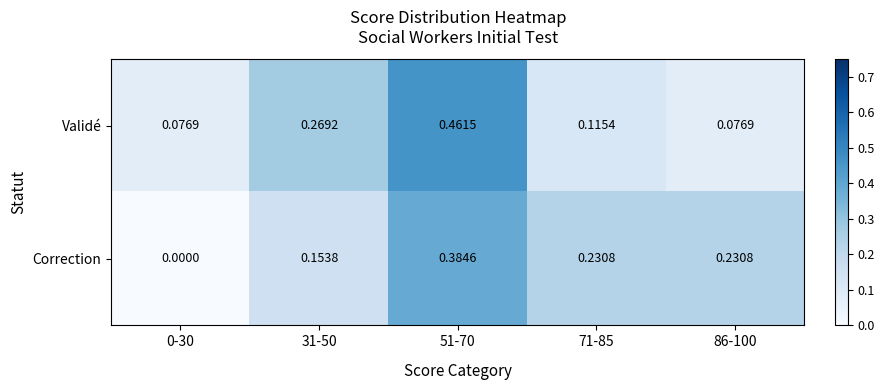

Is the value of Validé at 51-70 greater than the value of Correction at 71-85?

Yes